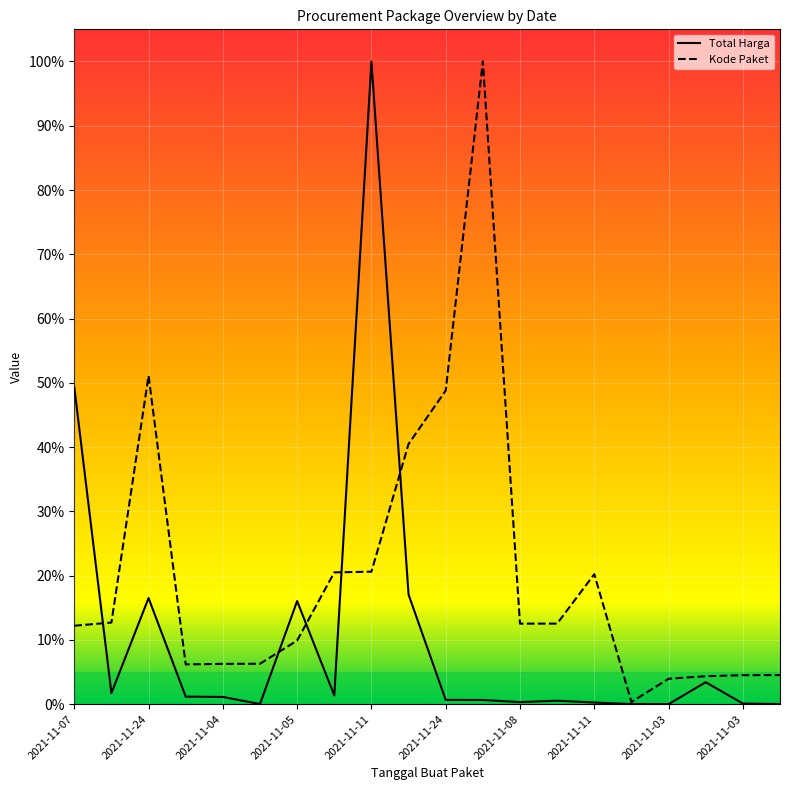

At which category is the sum across all series the highest?

2021-11-11